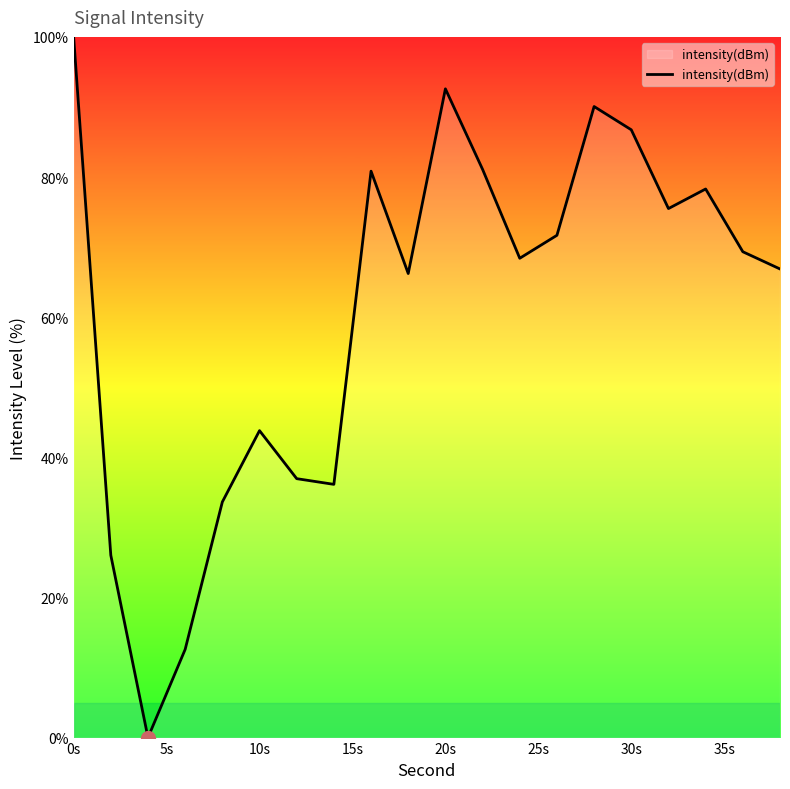

How many lines are shown in the chart?

1